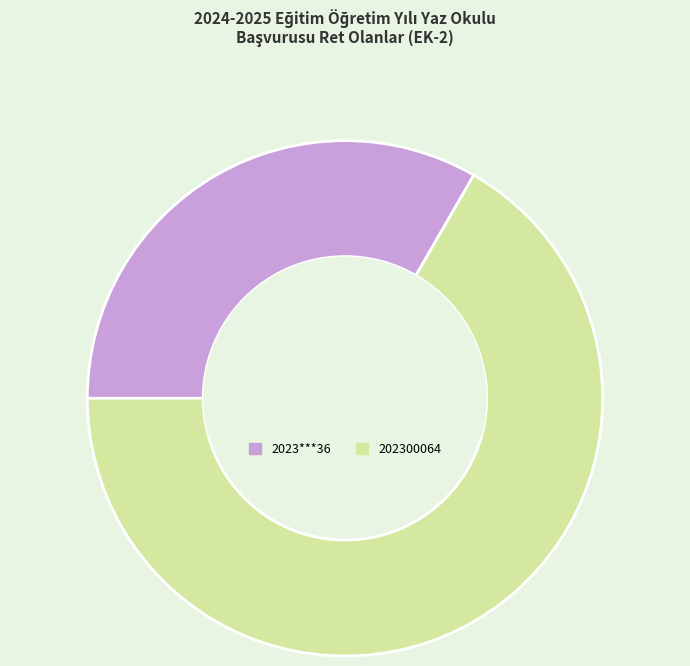

How many segments does this pie chart have?

2